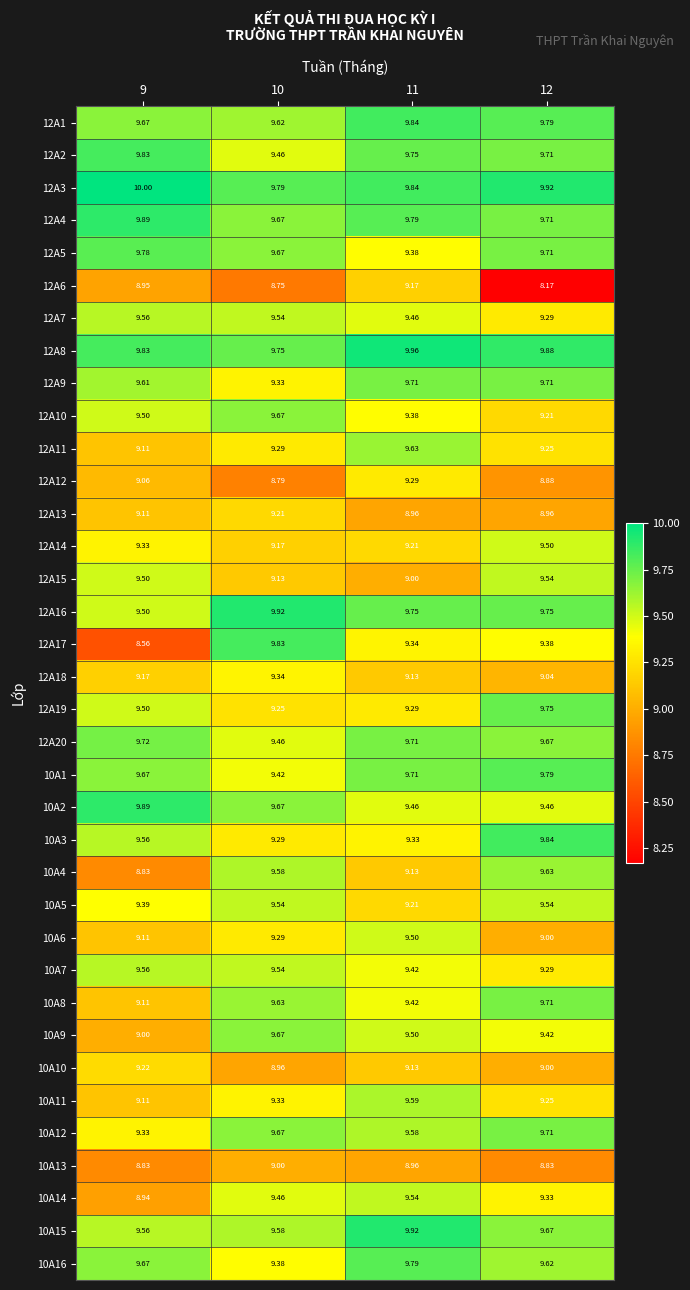

Between 9 and 10, which series saw the biggest shift?

12A17